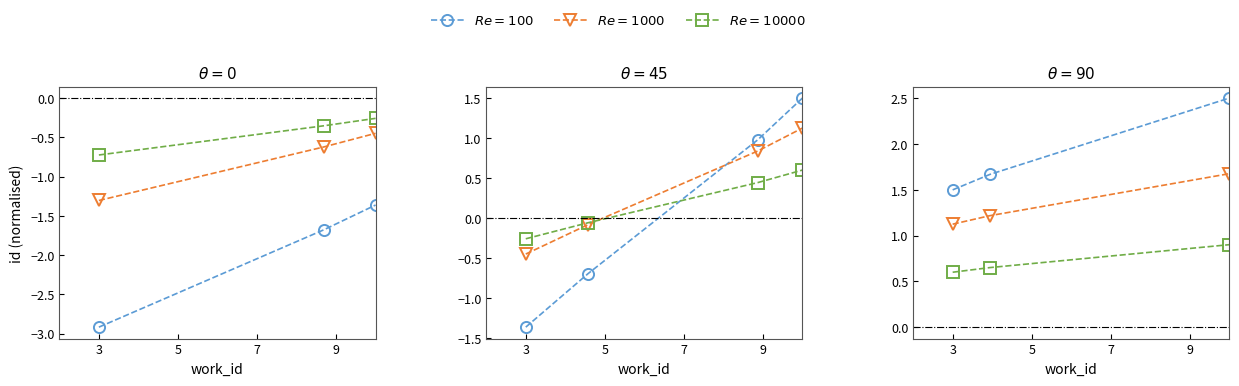

What is the difference between the highest and lowest values at 3?

0.9